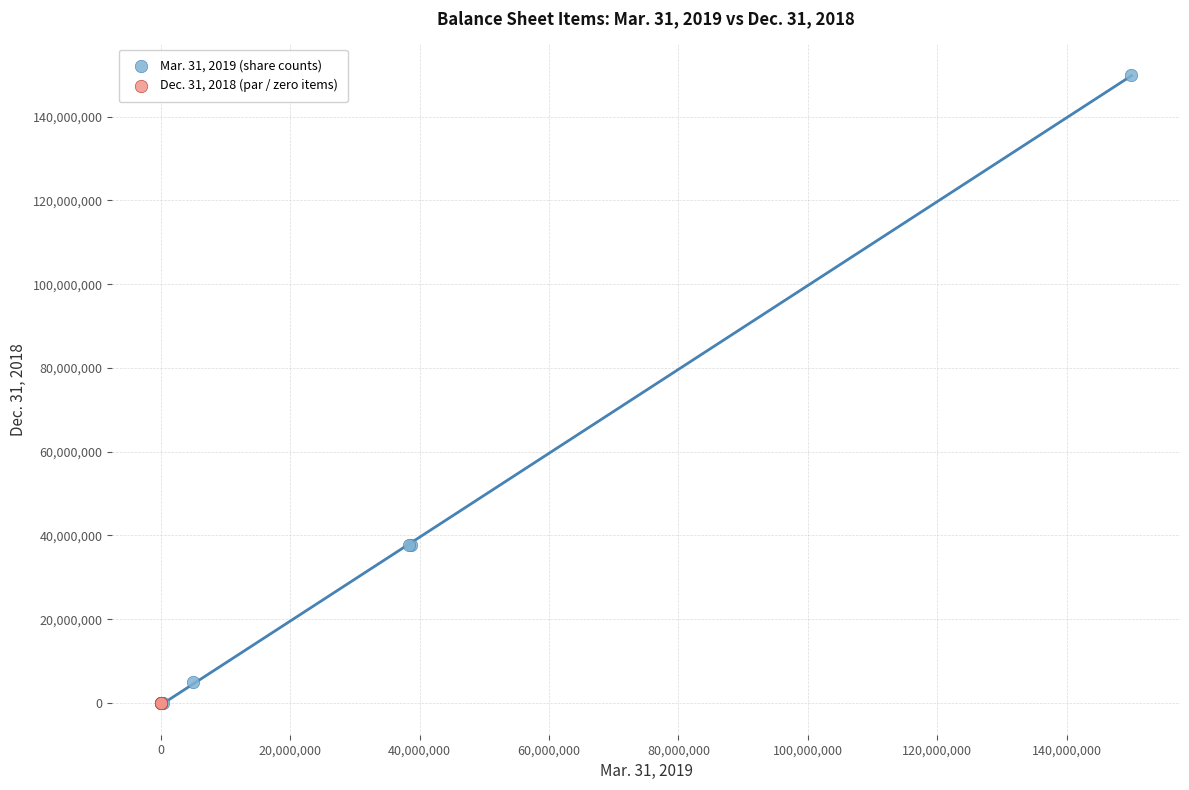

Which series contains the highest Y value?

Mar. 31, 2019 (share counts)